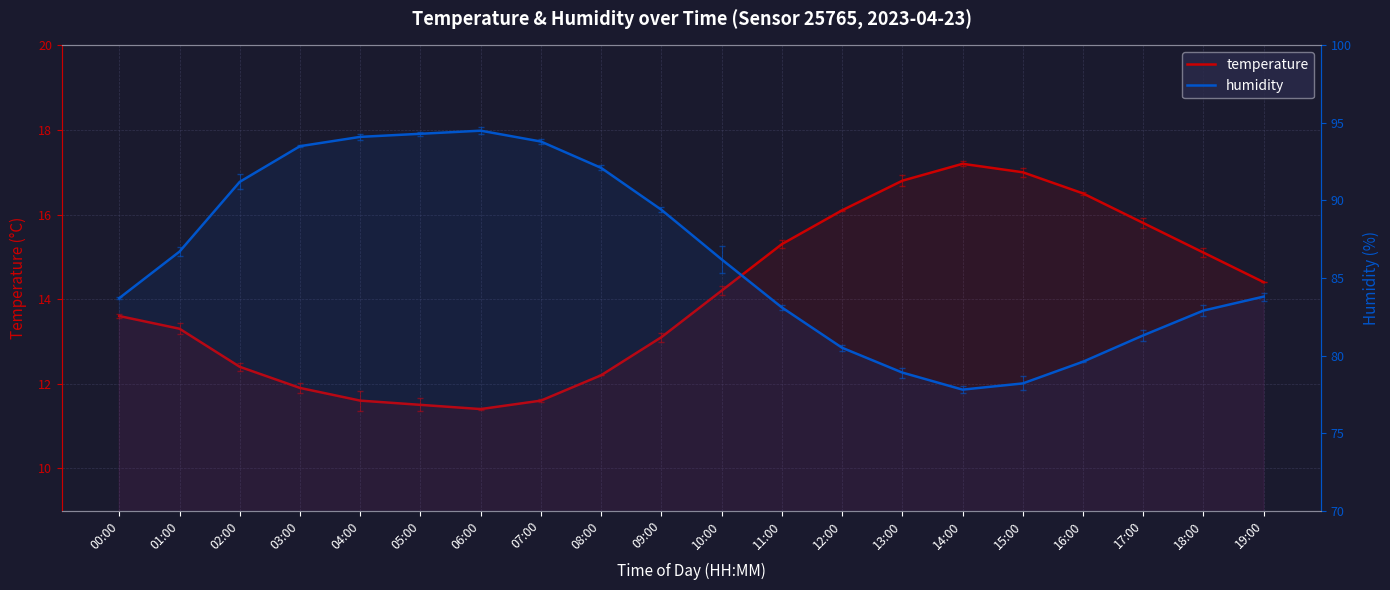

What are all the series names shown in the legend?

temperature, humidity